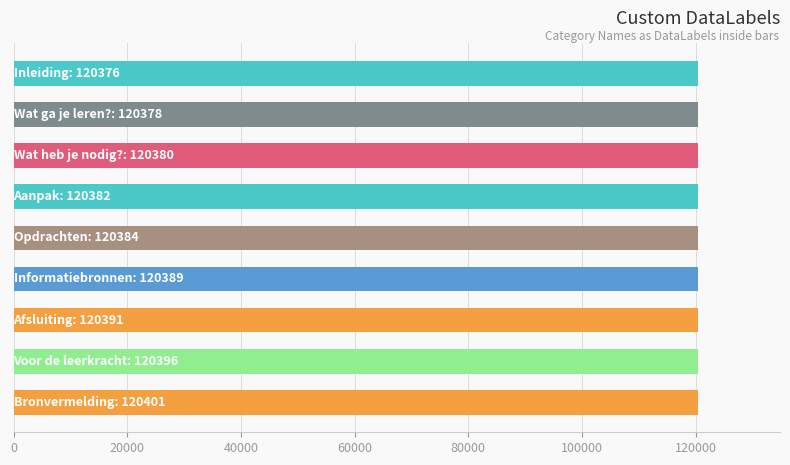

What is the sum of all values?

1083477